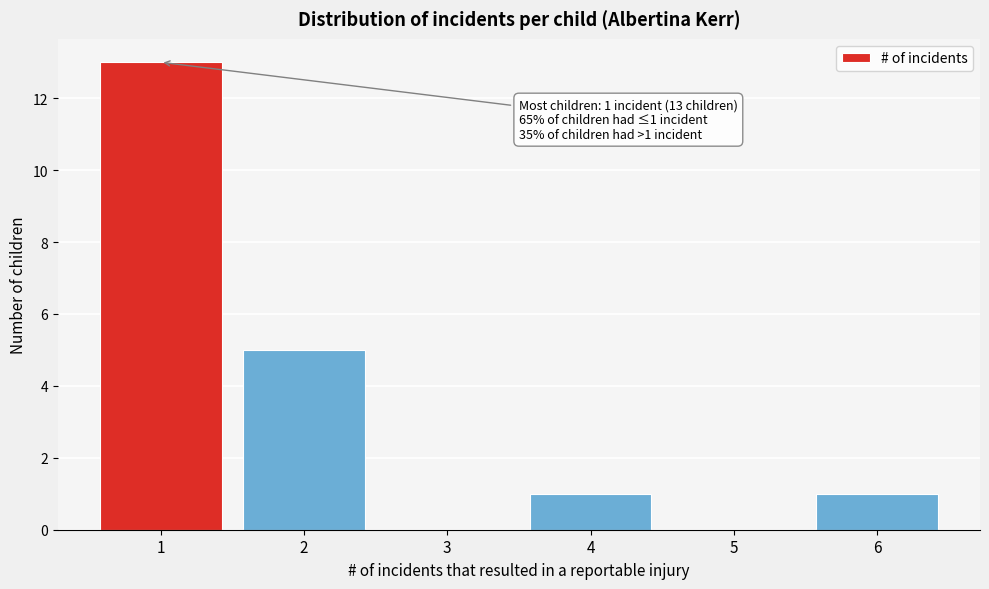

Reading left to right, transcribe all the data shown in this chart.

1=13	2=5	3=0	4=1	5=0	6=1